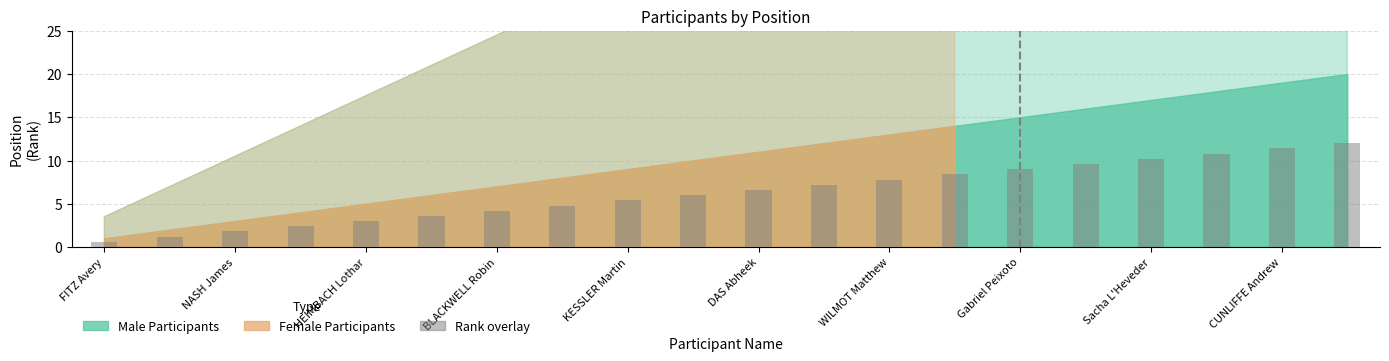

What is the value of the 10th bar from the left?

6.0